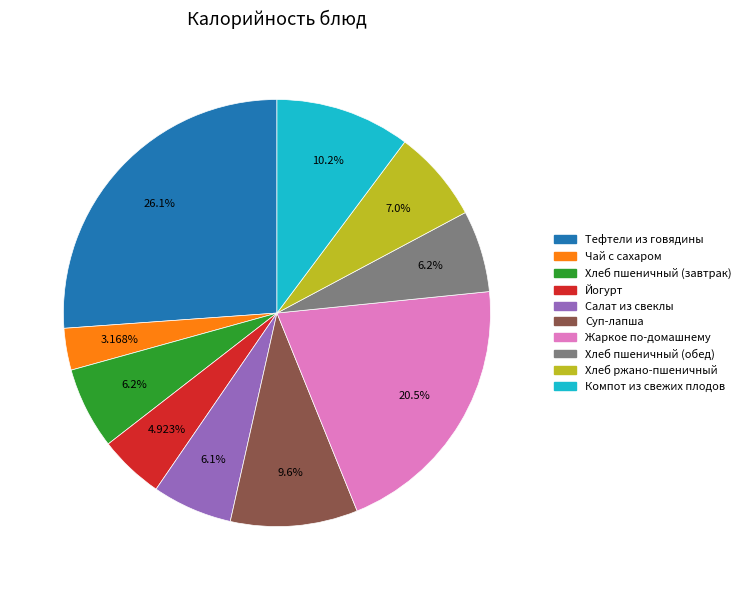

Does Салат из свеклы represent more than half of the total?

No